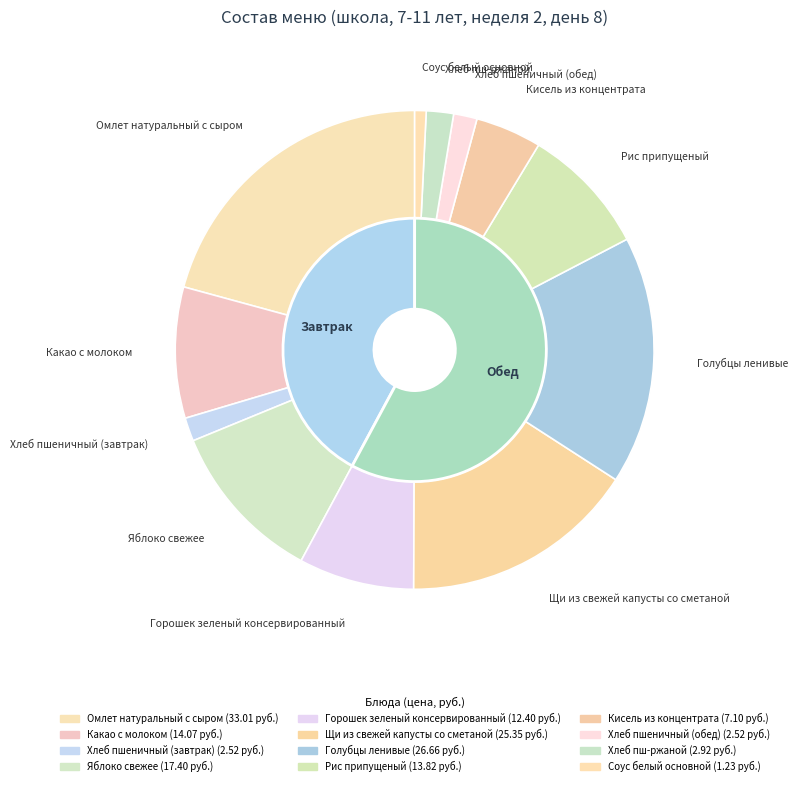

To the nearest percent, what is the difference between the largest and smallest slice percentages?

20%